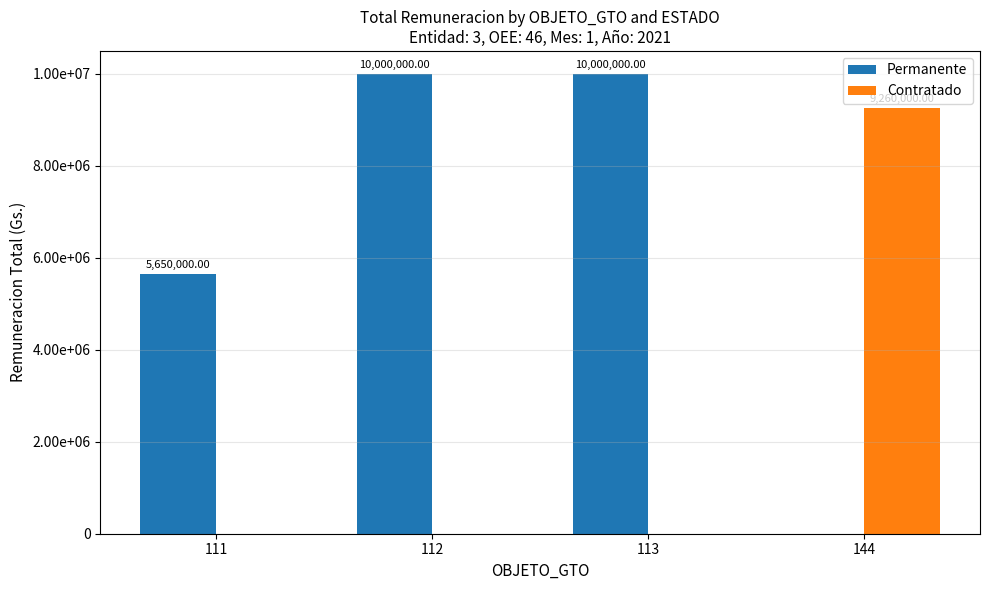

Reading right to left, extract all data points from this chart.

Permanente: 0	10000000	10000000	5650000
Contratado: 9260000	0	0	0